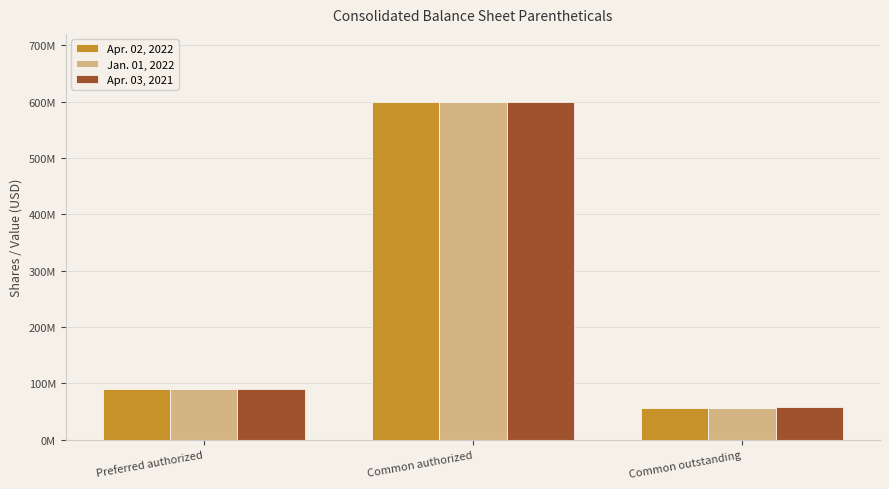

Rank the series at Preferred authorized from highest to lowest value.

Apr. 02, 2022, Jan. 01, 2022, Apr. 03, 2021